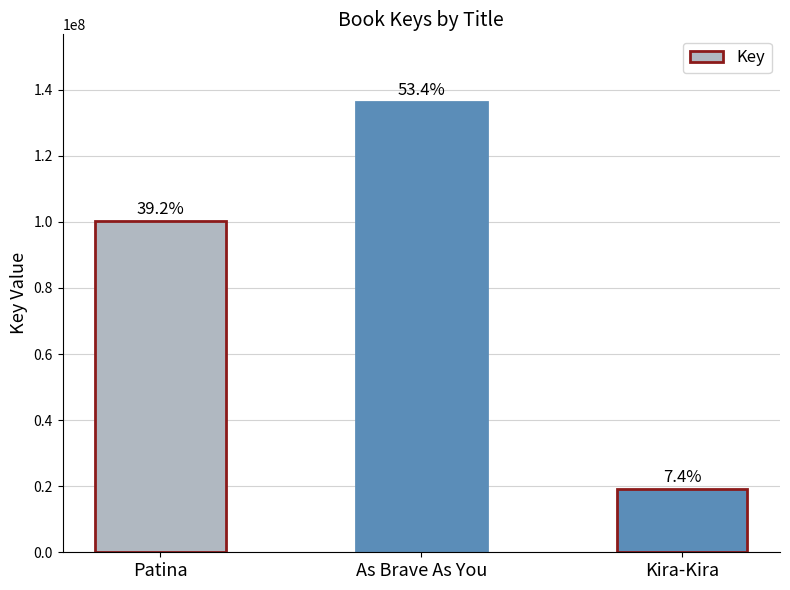

List the labels in order of value, smallest first.

Kira-Kira, Patina, As Brave As You